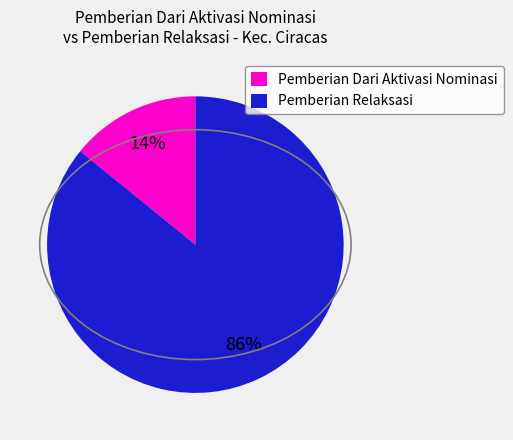

Combined, do Pemberian Dari Aktivasi Nominasi and Pemberian Relaksasi account for over 50%?

Yes